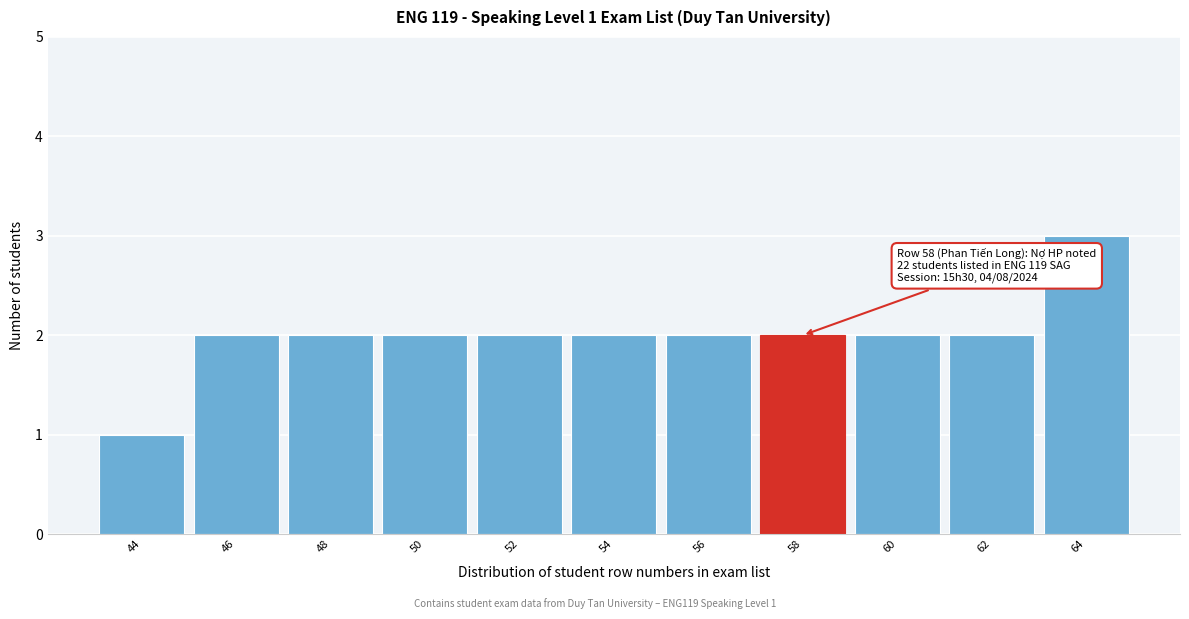

Reading right to left, what are all the values shown in this chart?

64=3	62=2	60=2	58=2	56=2	54=2	52=2	50=2	48=2	46=2	44=1